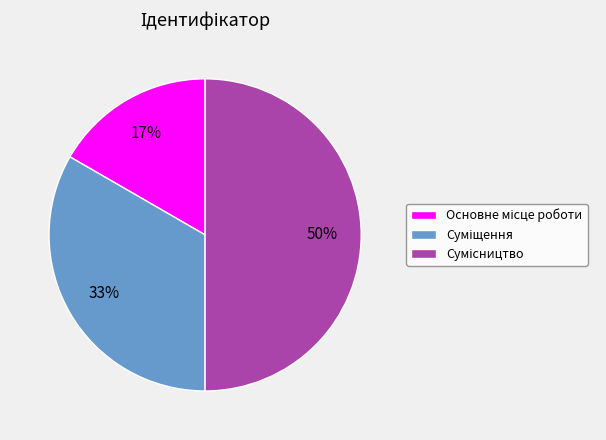

To the nearest percent, what is the average slice percentage?

33%